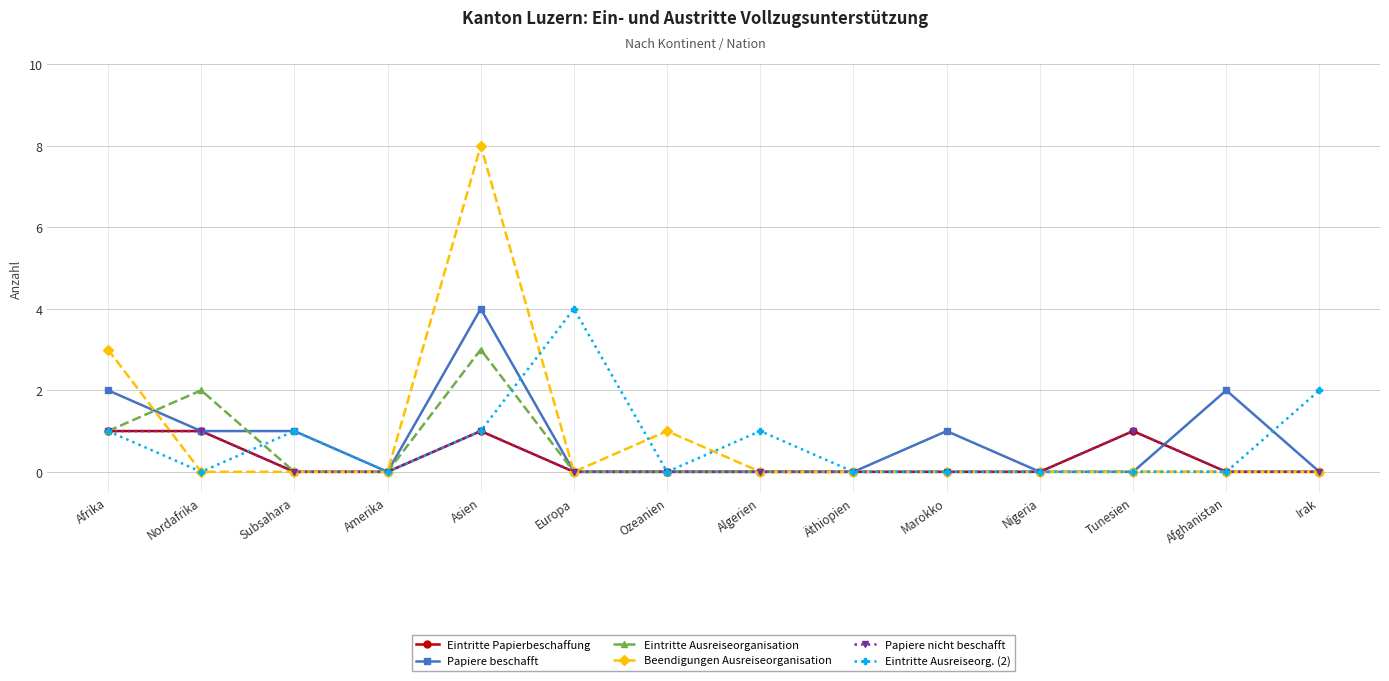

What value does the Eintritte Papierbeschaffung series have at Nordafrika?

1